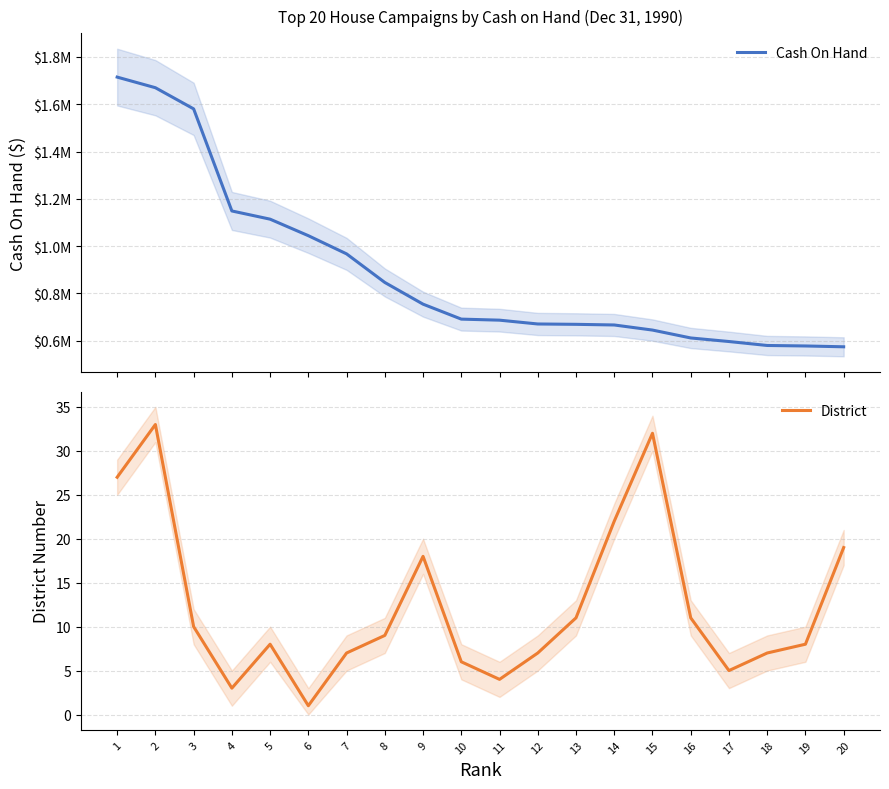

True or false: Cash On Hand and District cross at least once.

False